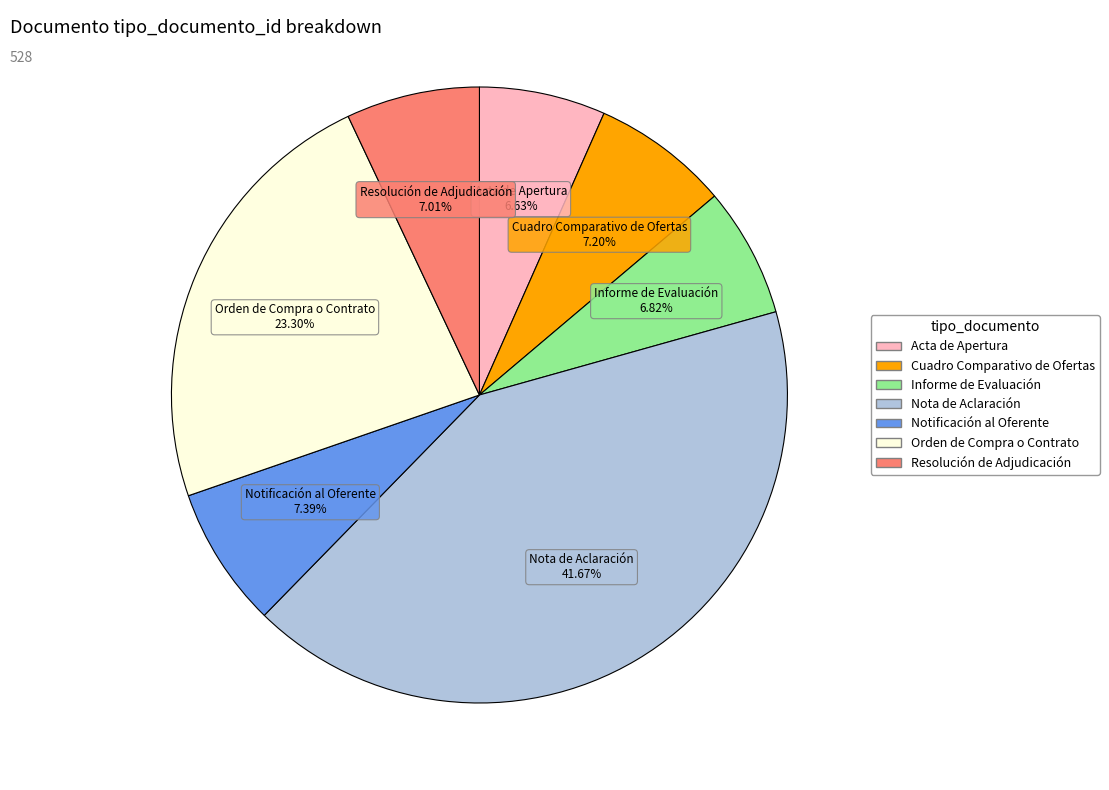

To the nearest percent, what portion does Notificación al Oferente represent?

7%